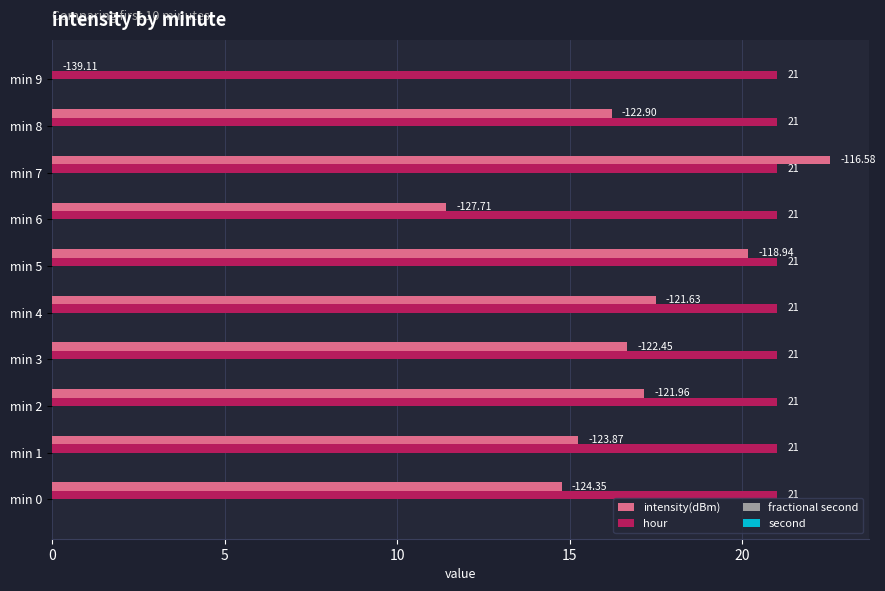

What is the sum of all hour values?

210.0